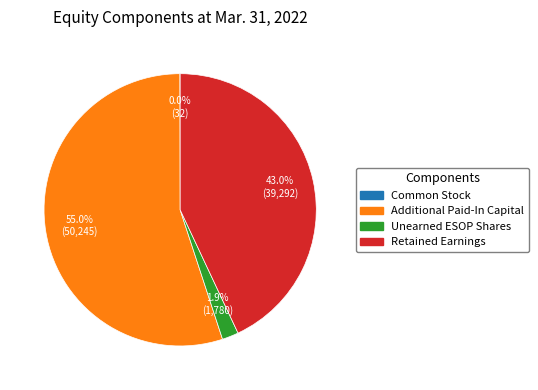

Between Retained Earnings and Unearned ESOP Shares, which is larger?

Retained Earnings